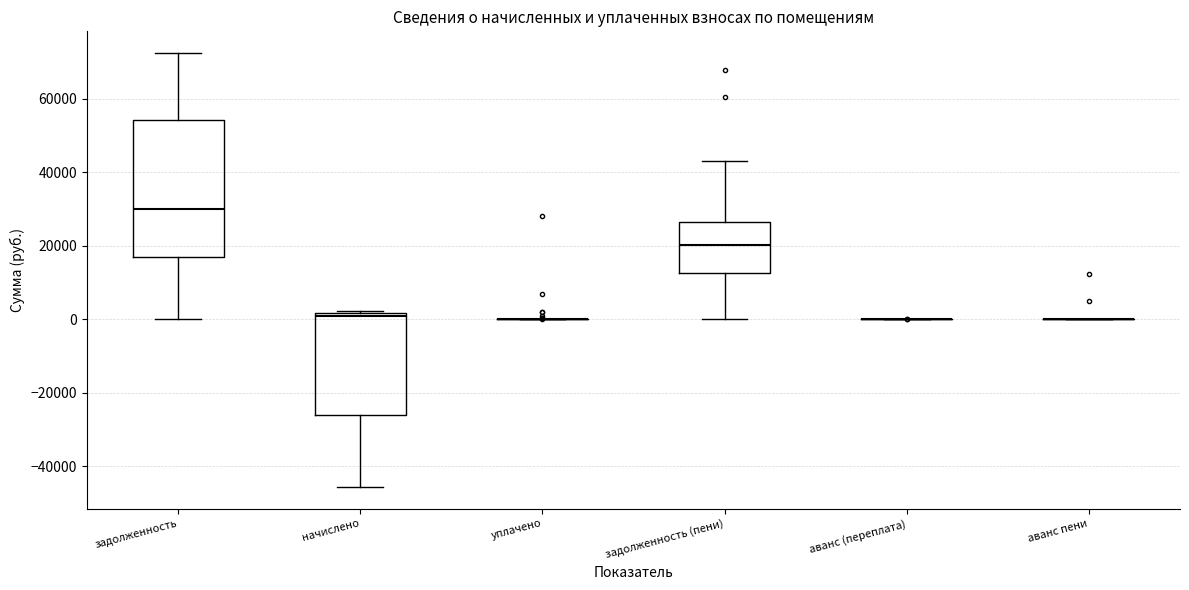

Reading left to right, transcribe this box plot: for each box, give where its median line is, the range the box spans, and where its two whiskers end, as read against the y-axis. The values are not printed on the chart, so give them approximately, as read against the axis.

задолженность: median 30000, box 16000 to 54000, whiskers 0 to 72000
начислено: median 0, box -26000 to 2000, whiskers -46000 to 2000
уплачено: box collapsed to a line at 0, whiskers 0 to 0
задолженность (пени): median 20000, box 12000 to 26000, whiskers 0 to 42000
аванс (переплата): box collapsed to a line at 0, whiskers 0 to 0
аванс пени: box collapsed to a line at 0, whiskers 0 to 0